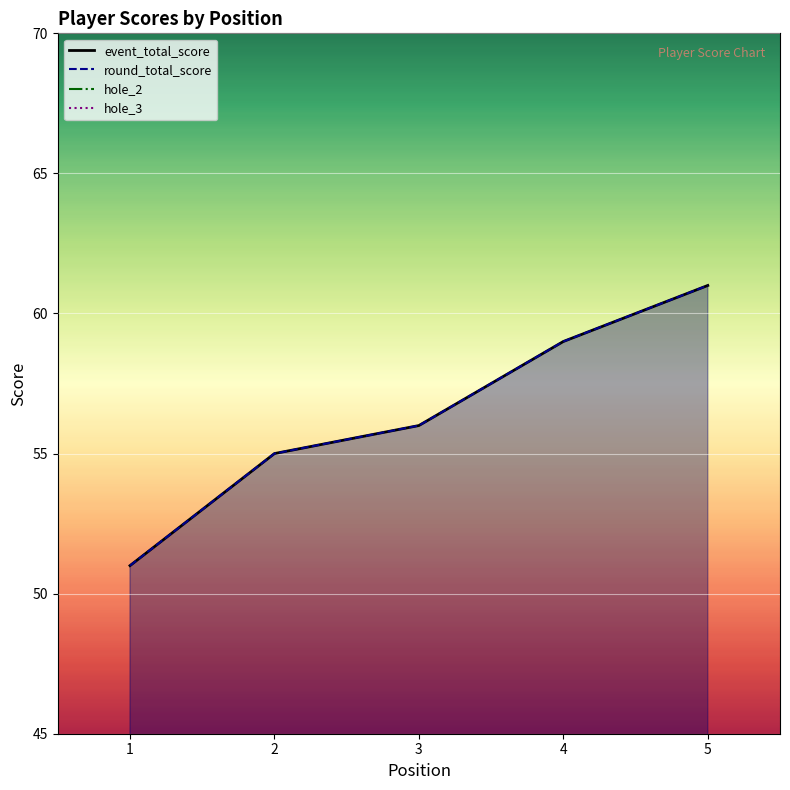

Is it true that event_total_score equals 41 at 5?

False